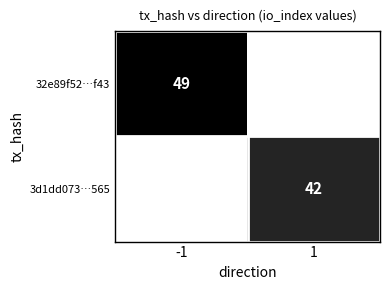

Is it true that 3d1dd073…565 equals 42 at 1?

True